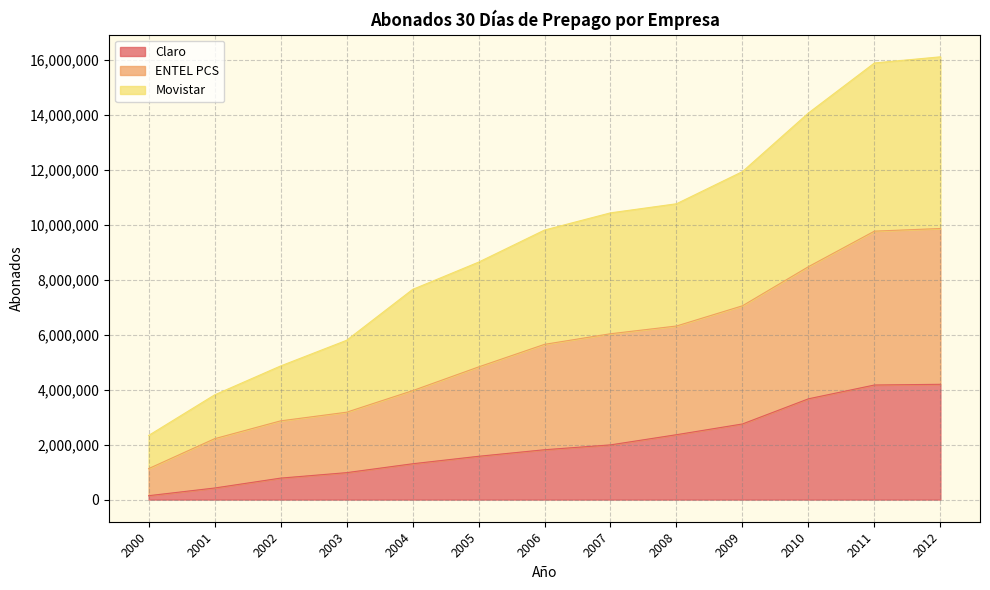

The value of Movistar at 2001 is 1314574. True or false?

False